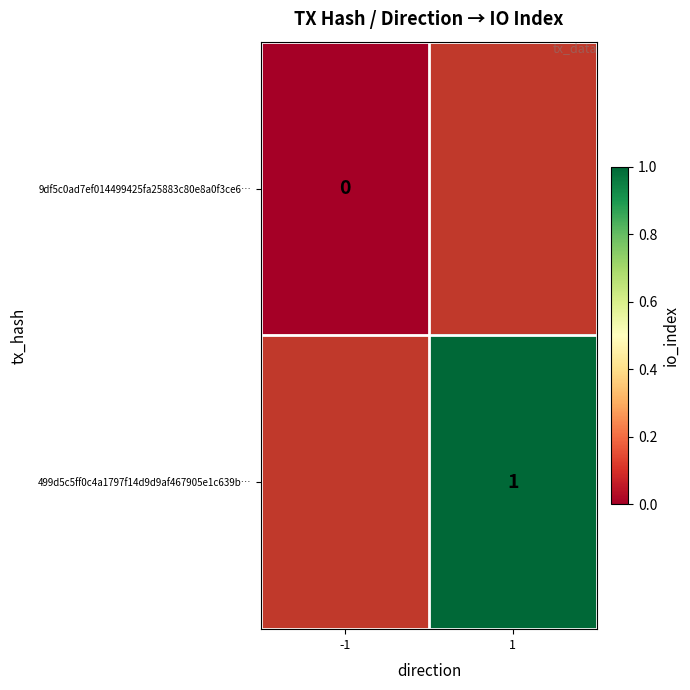

At how many categories does at least one series exceed 0?

1